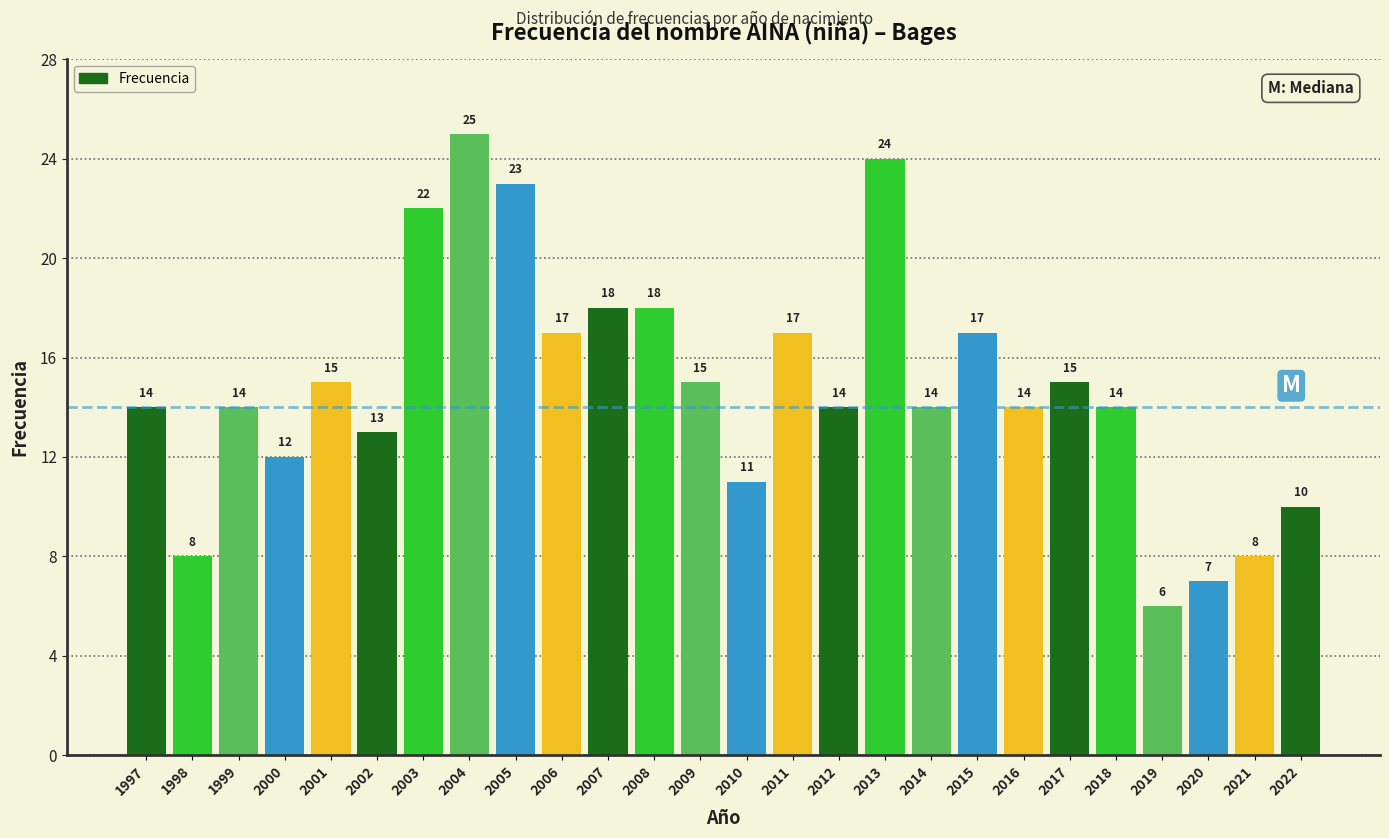

Reading left to right, transcribe all the data shown in this chart.

1997=14	1998=8	1999=14	2000=12	2001=15	2002=13	2003=22	2004=25	2005=23	2006=17	2007=18	2008=18	2009=15	2010=11	2011=17	2012=14	2013=24	2014=14	2015=17	2016=14	2017=15	2018=14	2019=6	2020=7	2021=8	2022=10